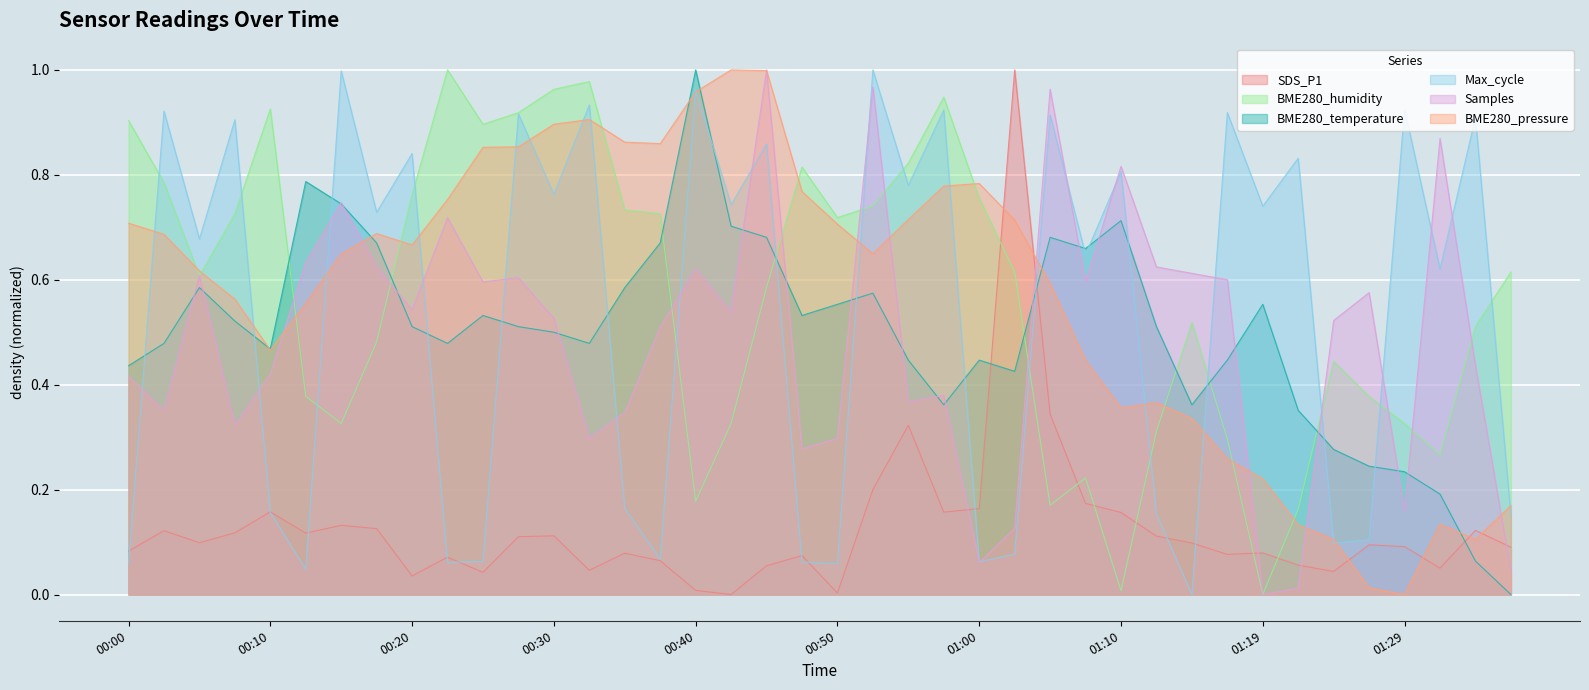

True or false: SDS_P1 has a value of 0.1 at 01:22.

False